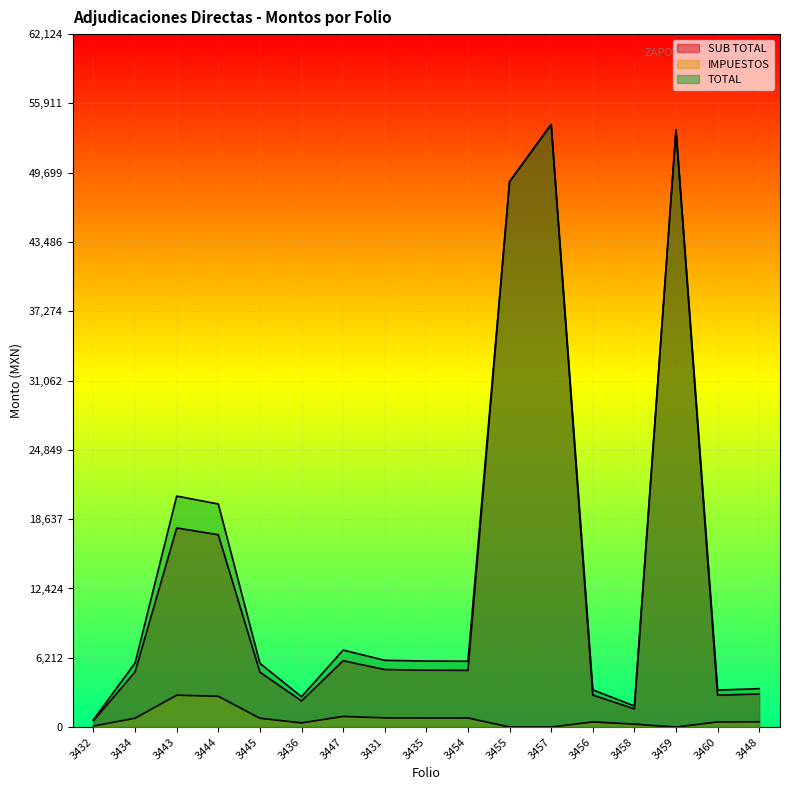

Count the number of categories in the chart.

17